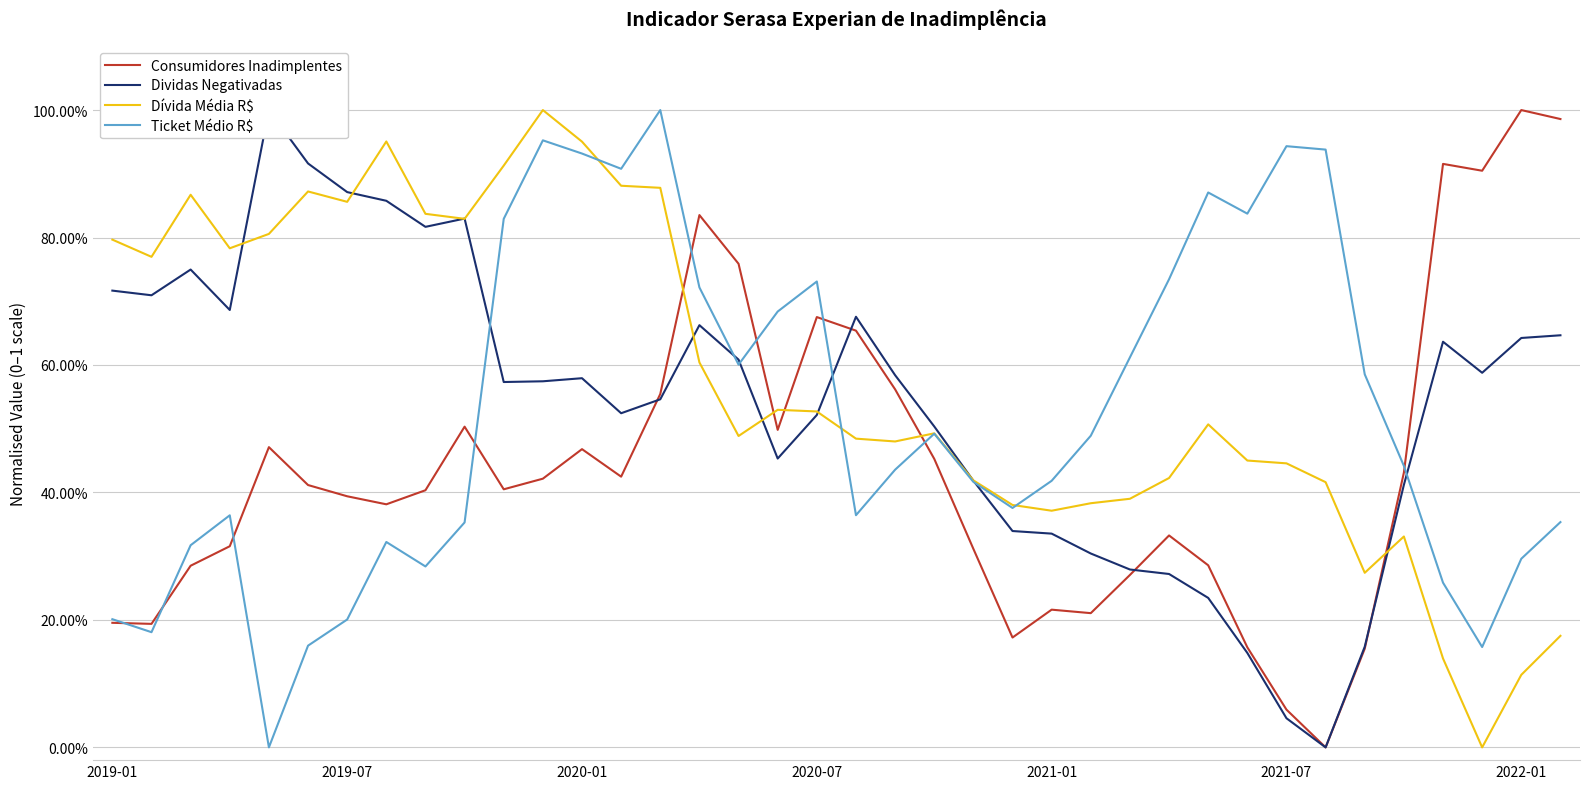

Does the chart display data point markers on the line(s)?

No